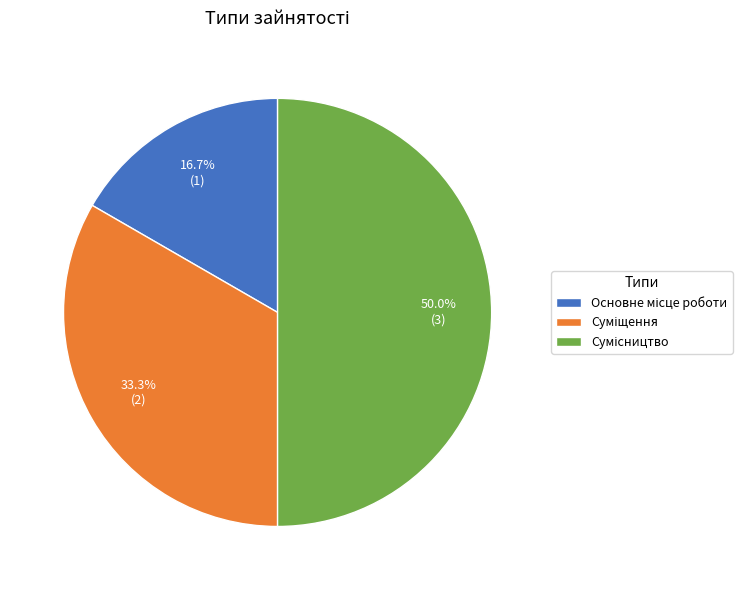

How many slices are in this pie chart?

3